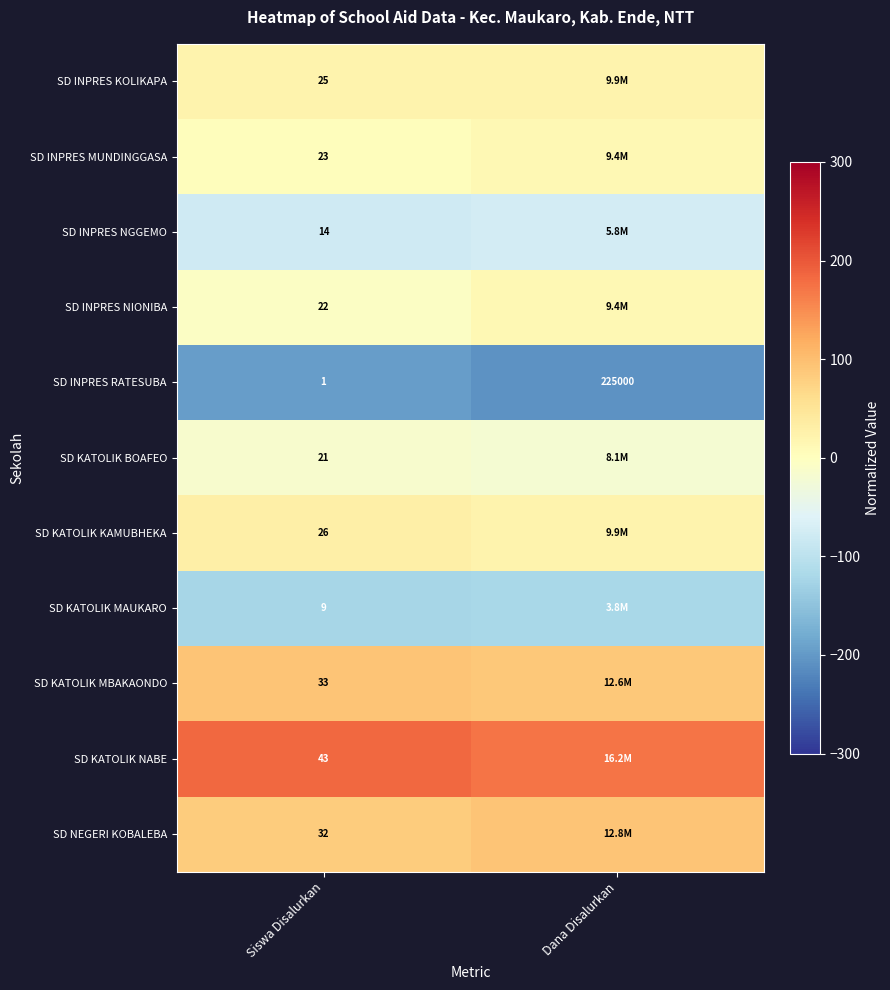

Is the value of SD KATOLIK MAUKARO at Siswa Disalurkan greater than the value of SD INPRES NGGEMO at Siswa Disalurkan?

No